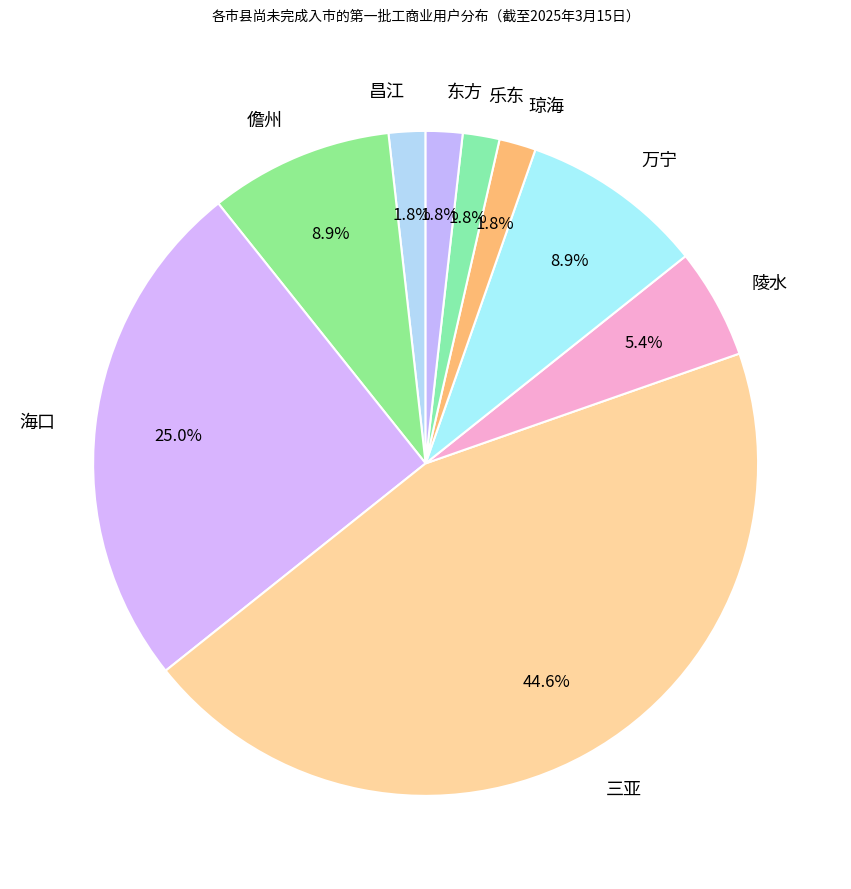

What percentage is the 琼海 slice, to the nearest percent?

2%